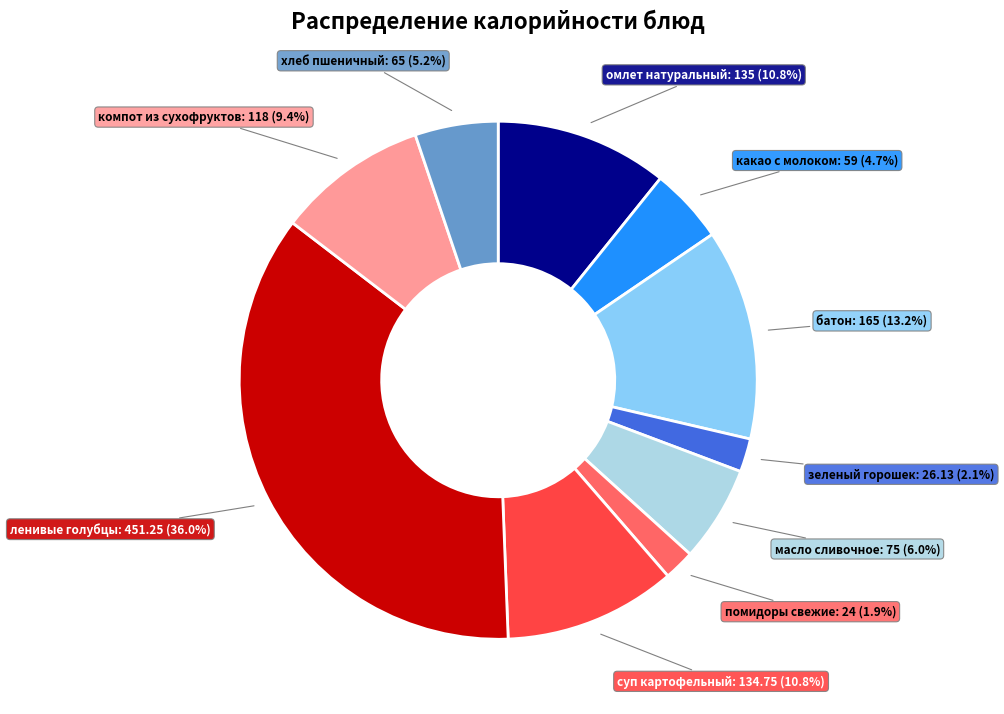

The помидоры свежие slice represents 2% of the pie. True or false?

True